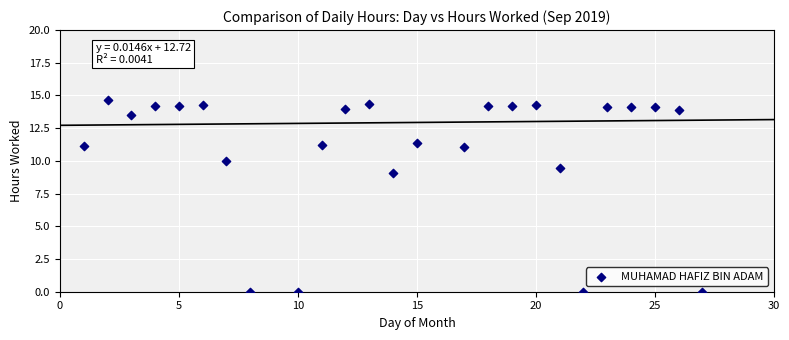

What Y value in the scatter plot is closest to 7?

9.0